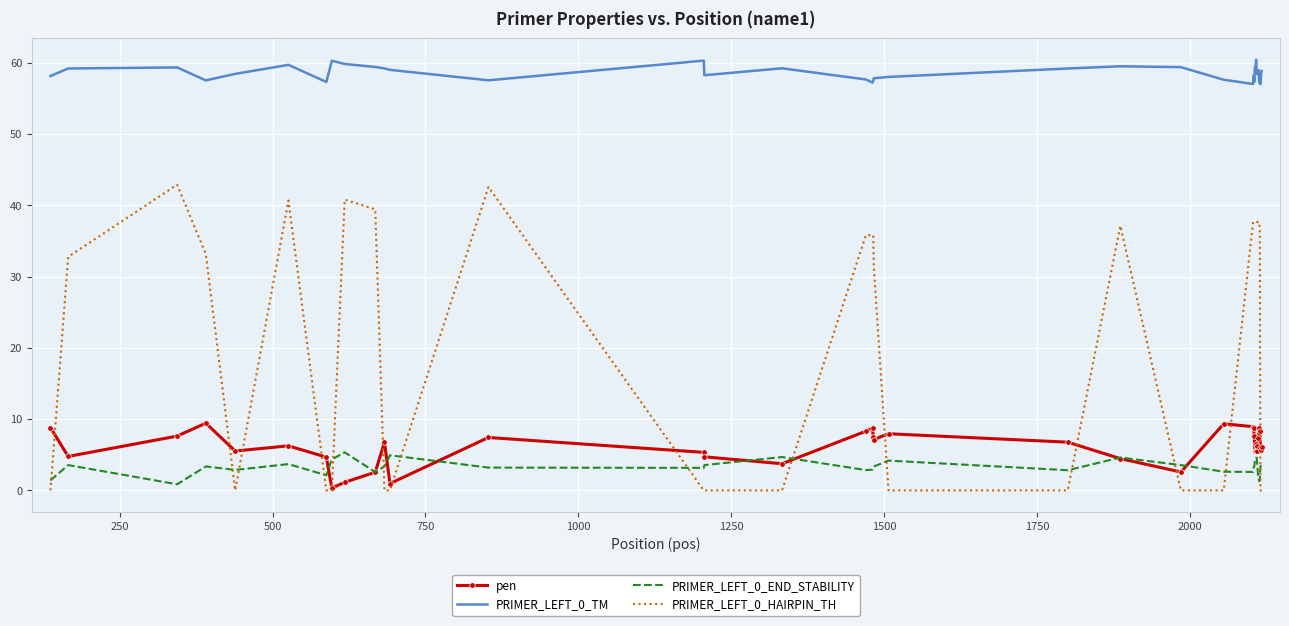

Rank the series by their maximum value, from lowest to highest.

PRIMER_LEFT_0_END_STABILITY, pen, PRIMER_LEFT_0_HAIRPIN_TH, PRIMER_LEFT_0_TM